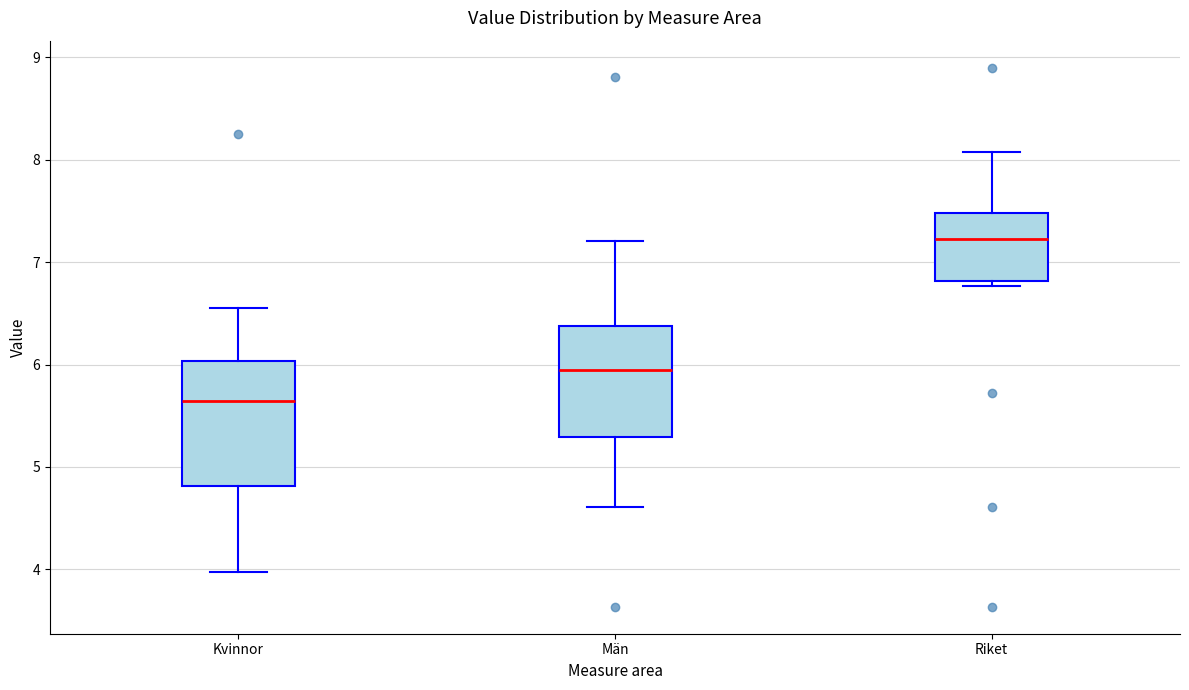

Which box is the tallest, from its lower edge to its upper edge?

Kvinnor